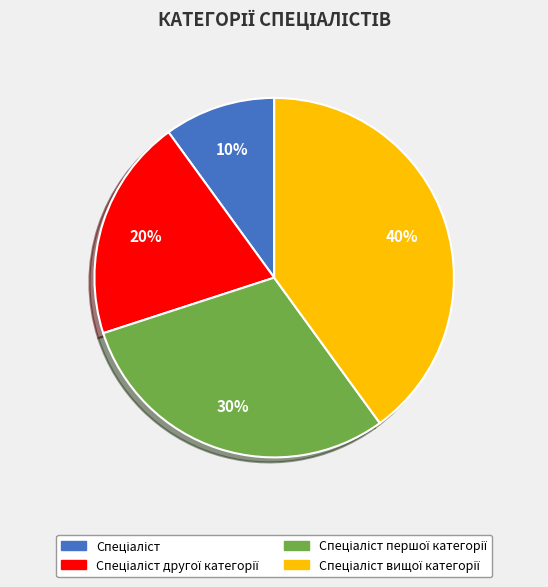

To the nearest percent, what is the difference between the largest and smallest slice percentages?

30%